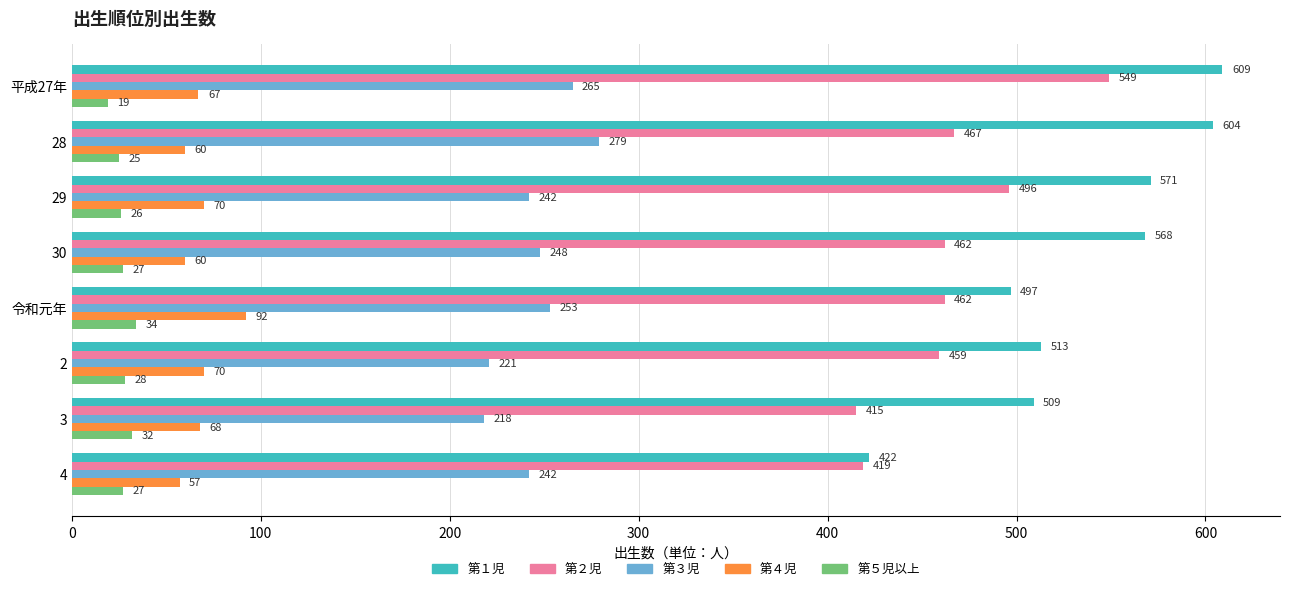

True or false: 第２児 has a value of 459 at 2.

True